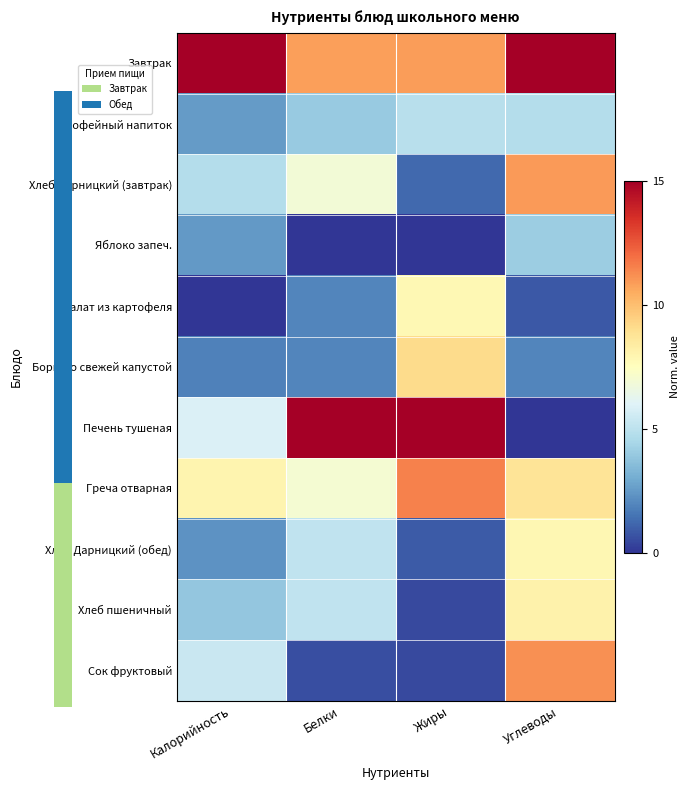

True or false: Хлеб пшеничный has a value of 6.8 at Белки.

False